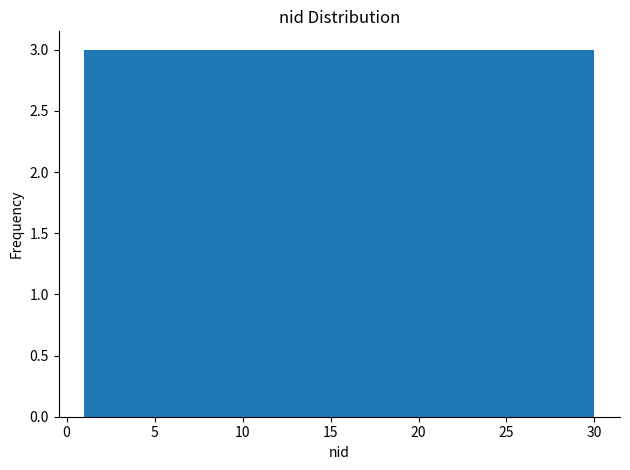

Reading left to right, list every bar in this chart as the range it spans on the x-axis followed by its height. Neither the bar edges nor the heights are printed on the chart, so give them approximately, as read against the axes.

1.0 to 3.9: 3
3.9 to 6.8: 3
6.8 to 9.7: 3
9.7 to 12.6: 3
12.6 to 15.5: 3
15.5 to 18.4: 3
18.4 to 21.3: 3
21.3 to 24.2: 3
24.2 to 27.1: 3
27.1 to 30.0: 3